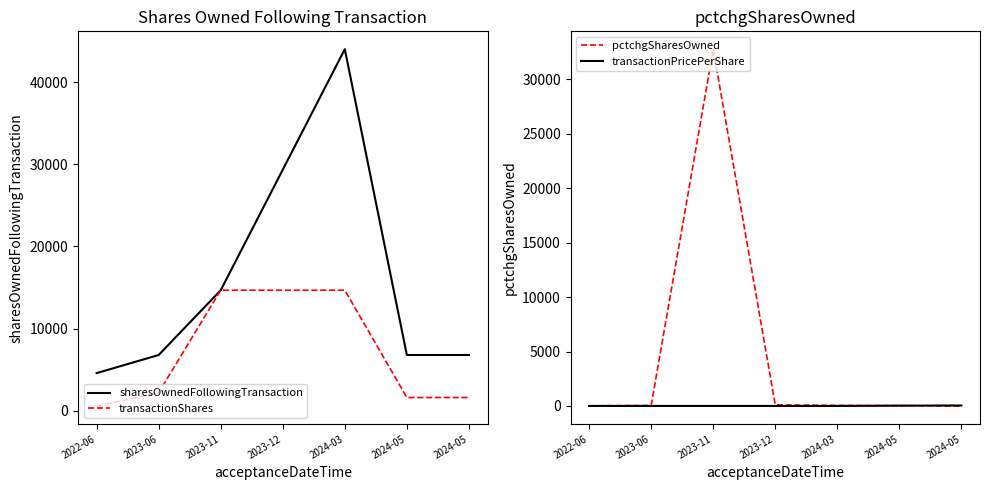

What is the label of the 5th point from the left?

2024-03